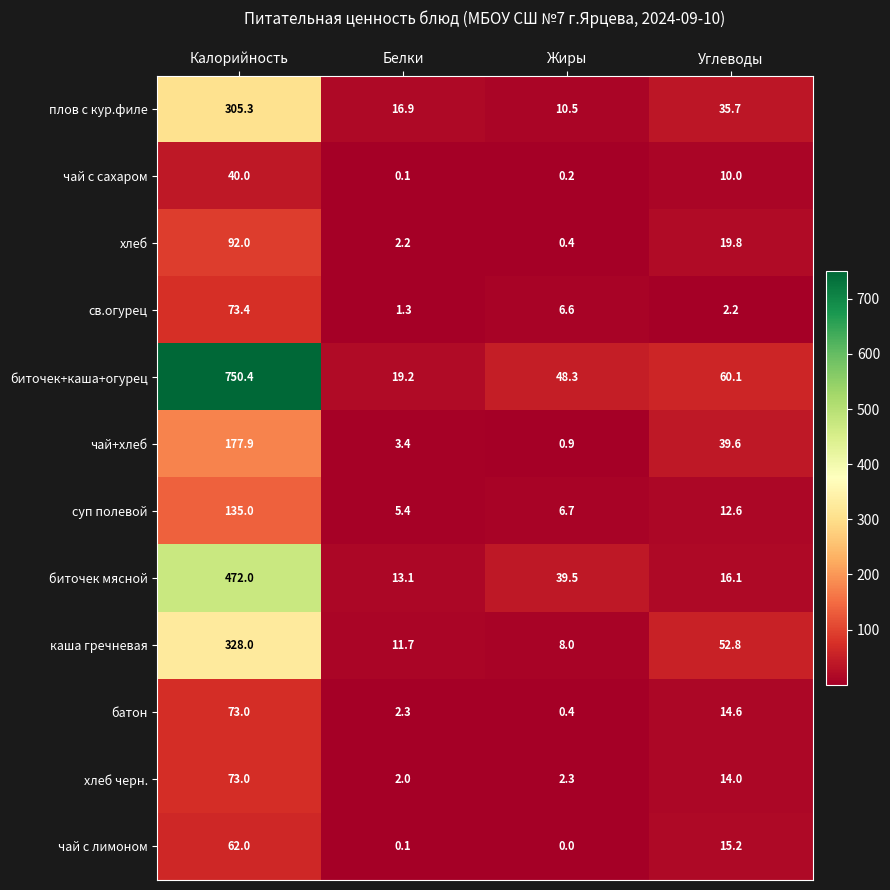

What is the difference between the second highest and second lowest values in the чай с сахаром series?

9.8